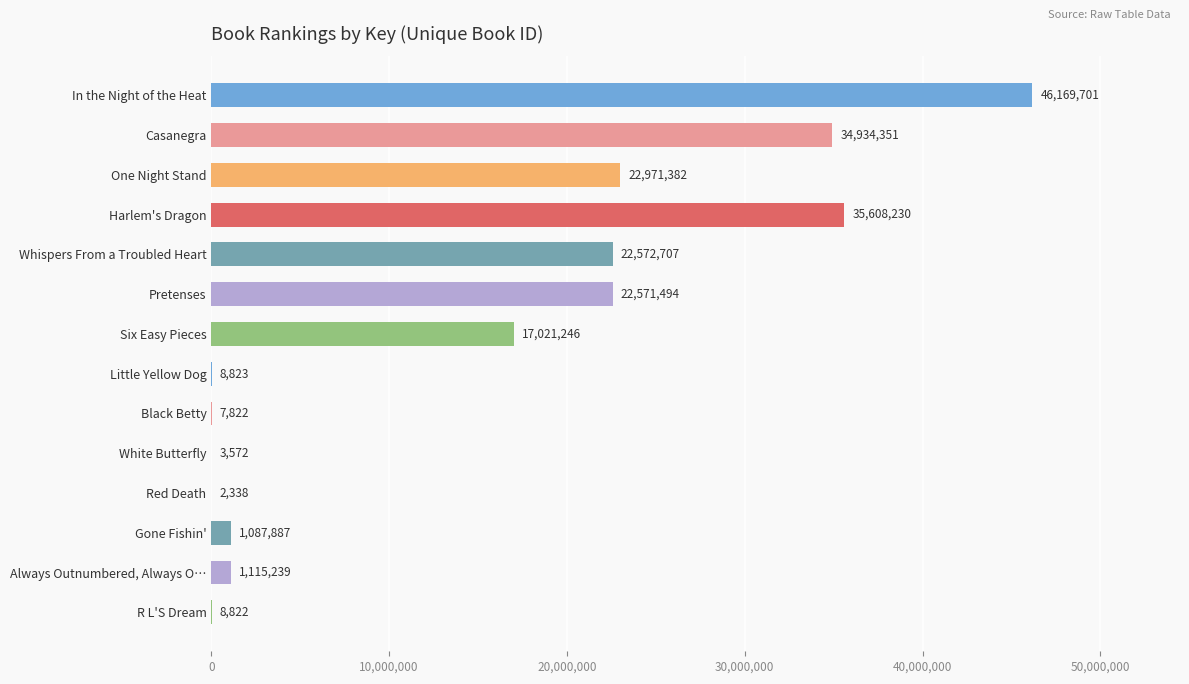

What is the maximum value shown in the chart?

46169701